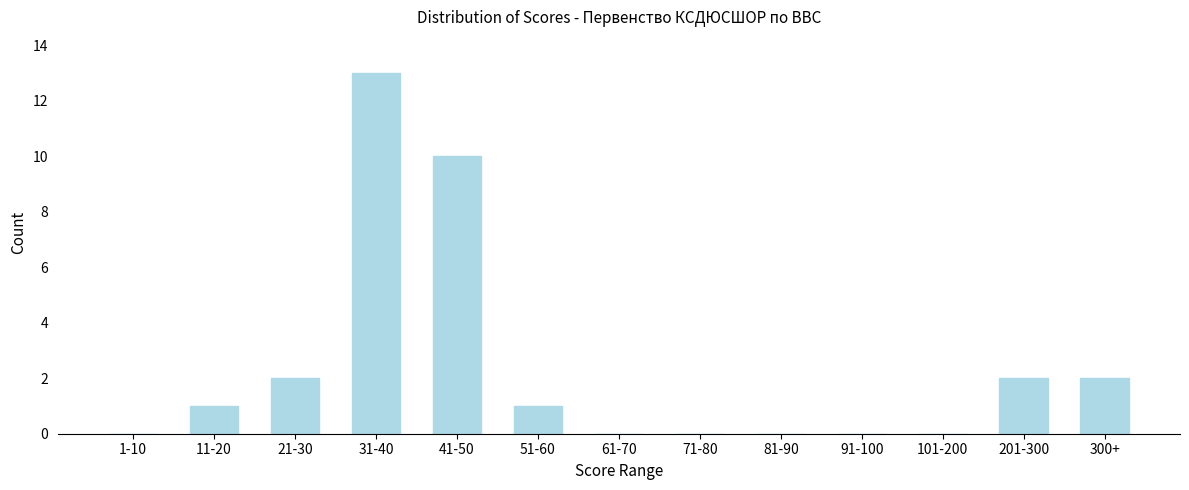

Reading left to right, list all the values displayed in this chart.

1-10=0	11-20=1	21-30=2	31-40=13	41-50=10	51-60=1	61-70=0	71-80=0	81-90=0	91-100=0	101-200=0	201-300=2	300+=2